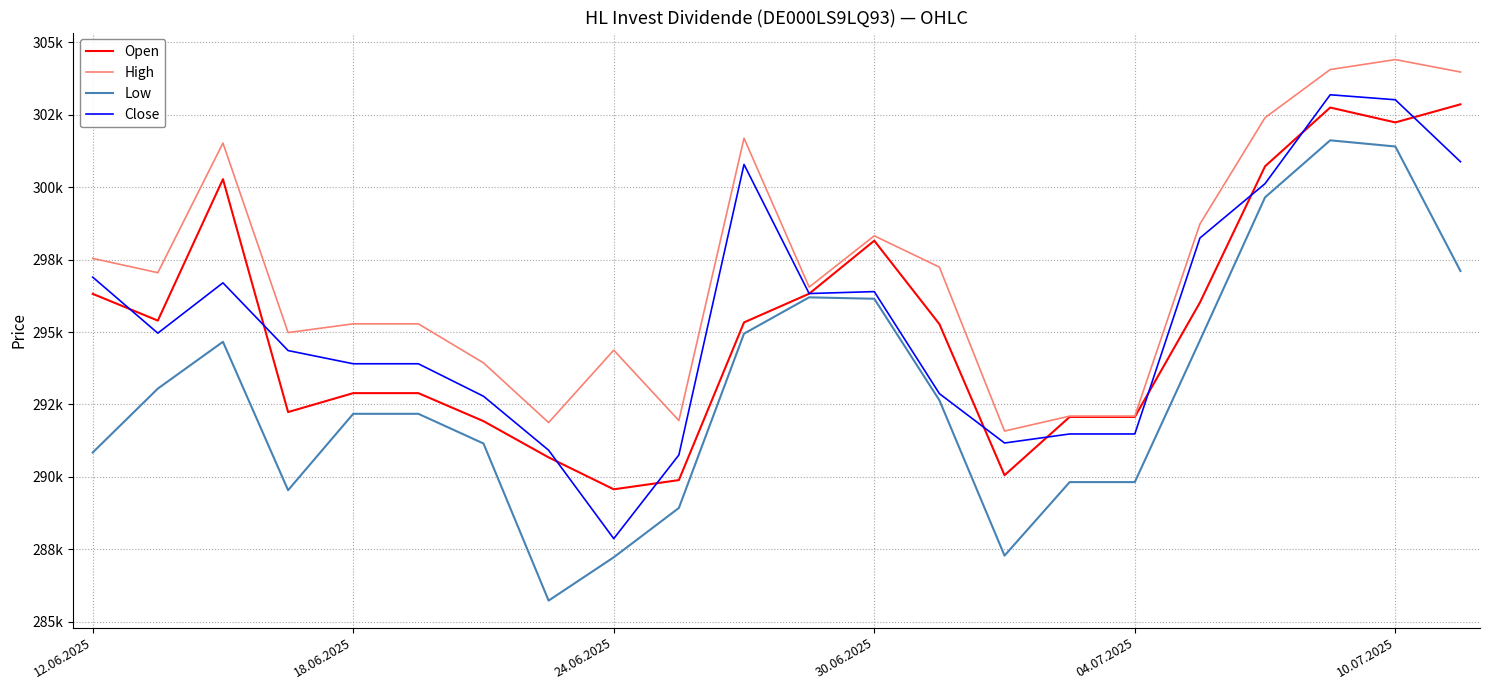

True or false: Close and High cross at least once.

False